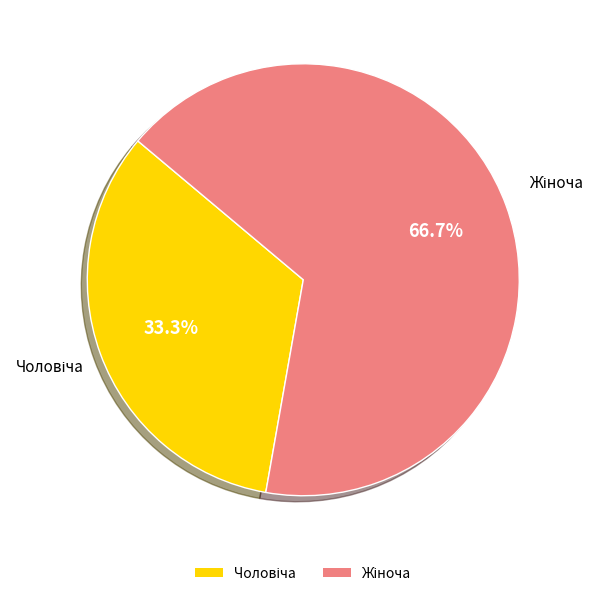

How many slices are in this pie chart?

2